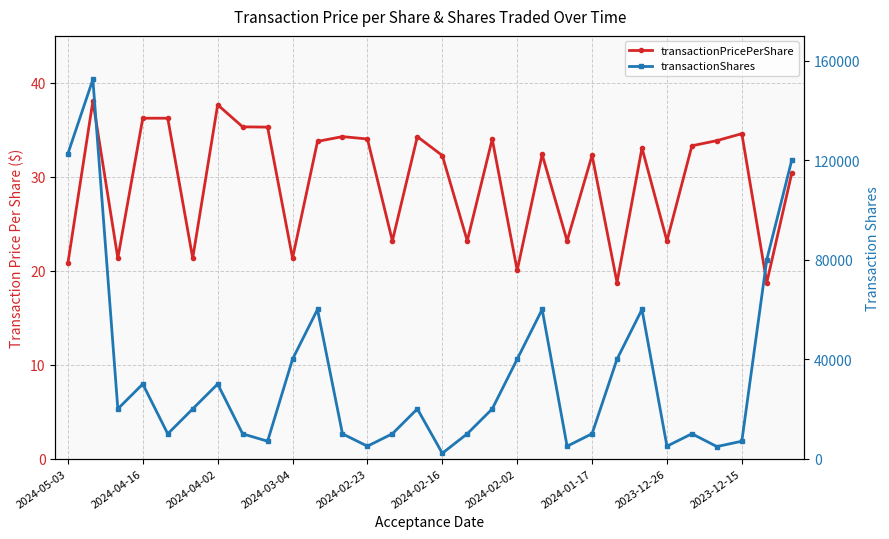

What is the average value of the transactionShares series?

34034.7